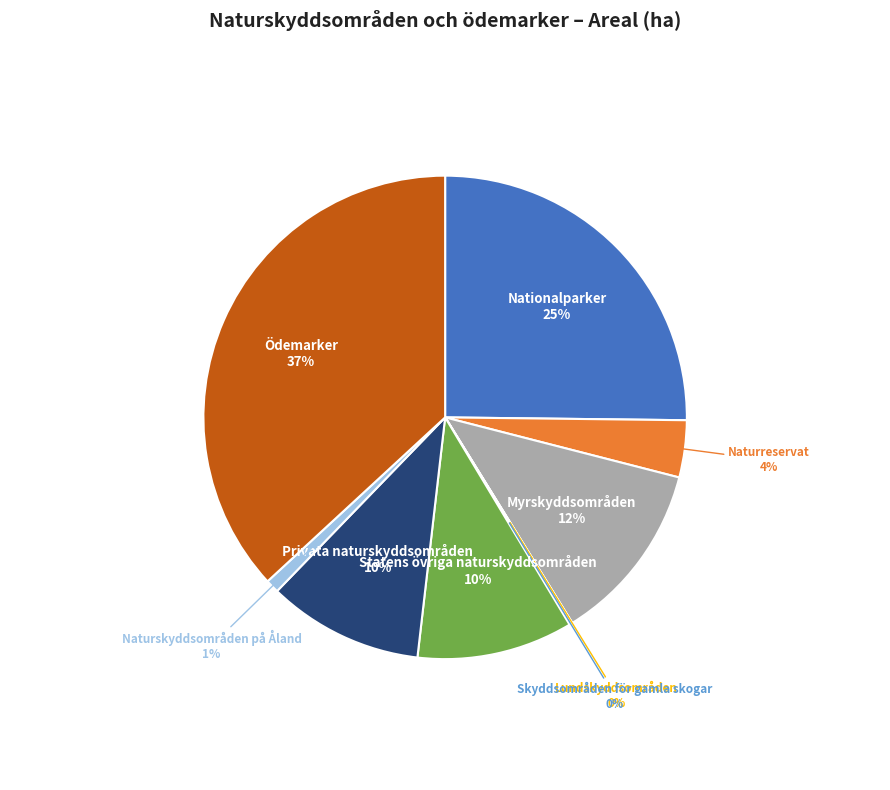

Is there a majority slice in this chart?

No